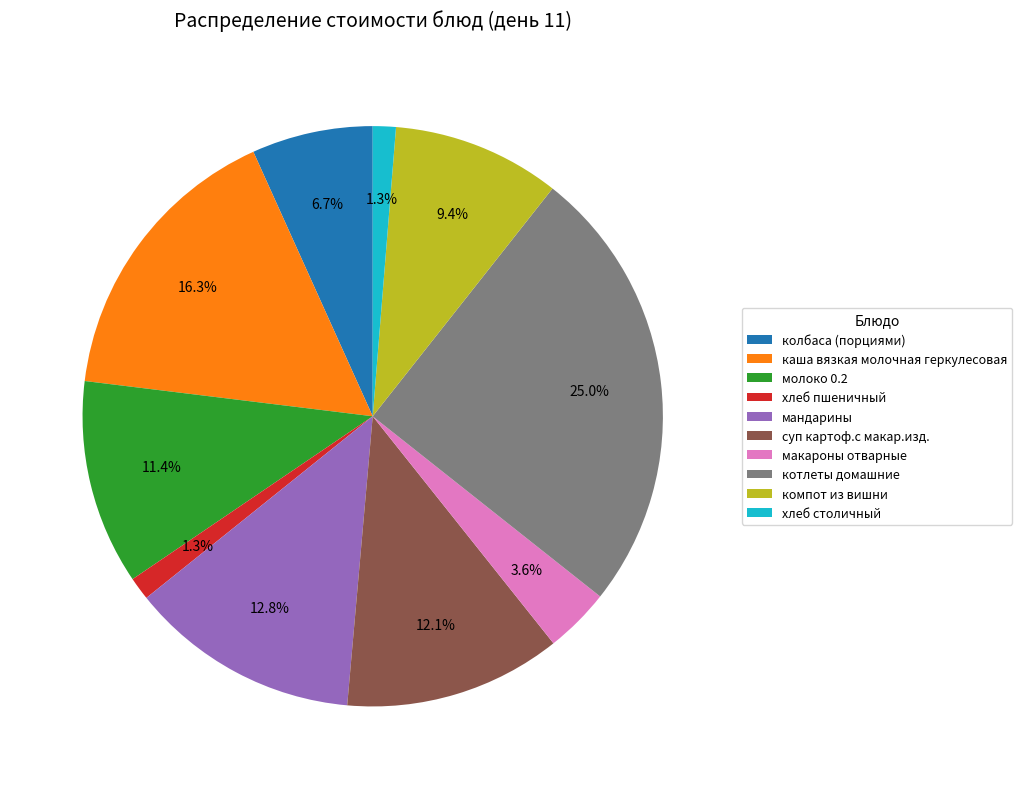

Between суп картоф.с макар.изд. and компот из вишни, which is larger?

суп картоф.с макар.изд.